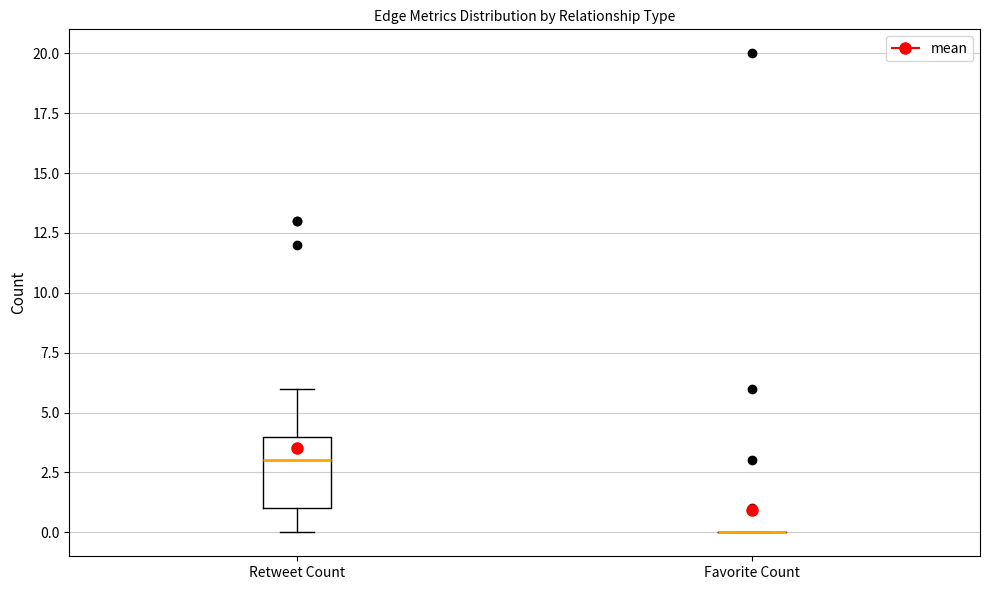

Which box is the tallest, from its lower edge to its upper edge?

Retweet Count